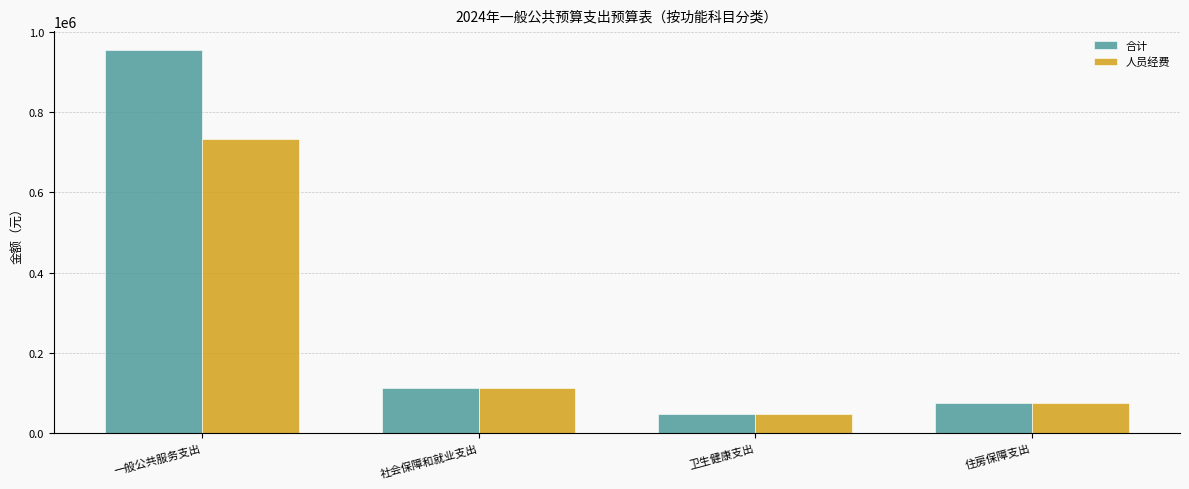

Where does the 合计 series first go above 112013?

一般公共服务支出